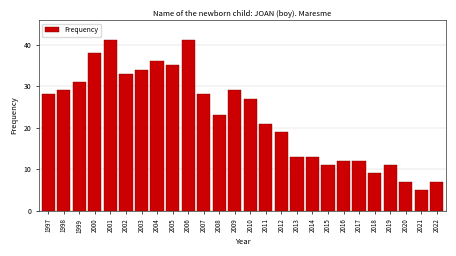

Reading left to right, list all the values displayed in this chart.

1997=28	1998=29	1999=31	2000=38	2001=41	2002=33	2003=34	2004=36	2005=35	2006=41	2007=28	2008=23	2009=29	2010=27	2011=21	2012=19	2013=13	2014=13	2015=11	2016=12	2017=12	2018=9	2019=11	2020=7	2021=5	2022=7